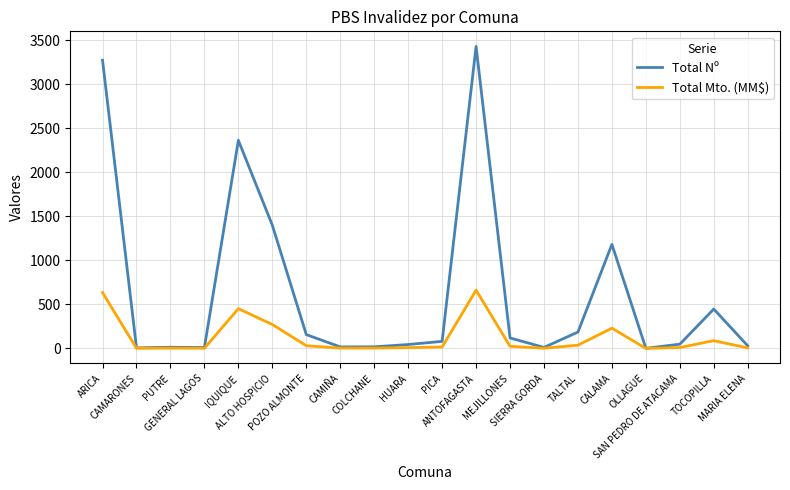

Where does the Total Nº series first go above 80?

ARICA